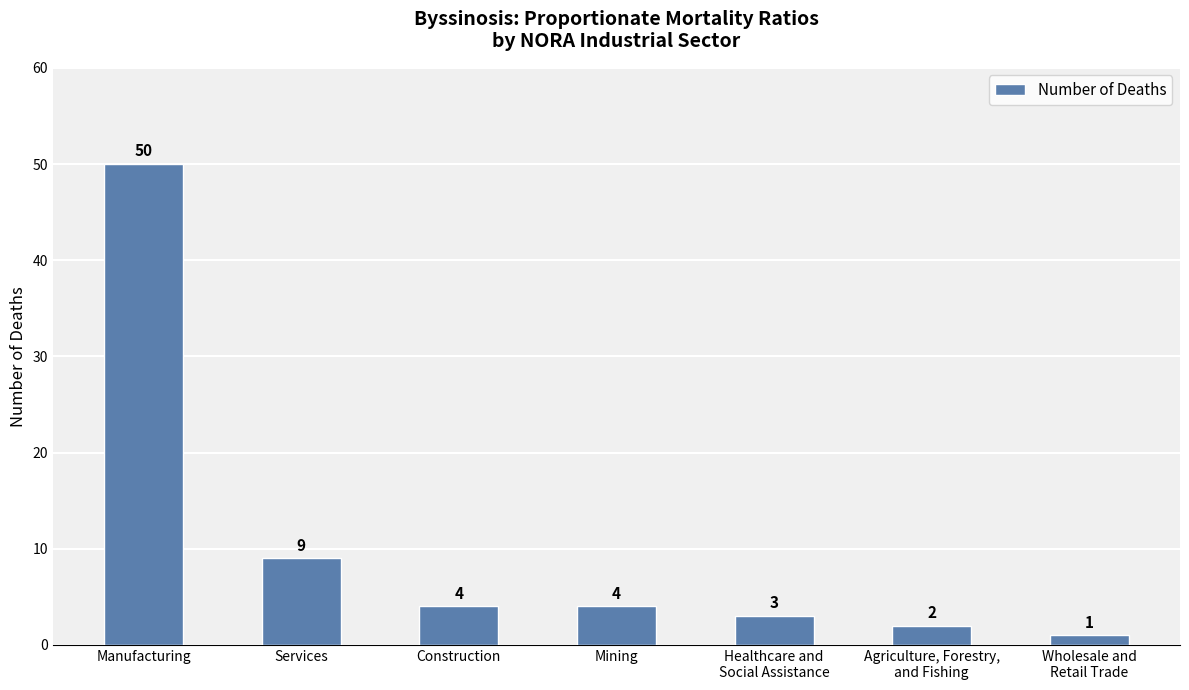

What is the label of the 1st bar from the right?

Wholesale and
Retail Trade